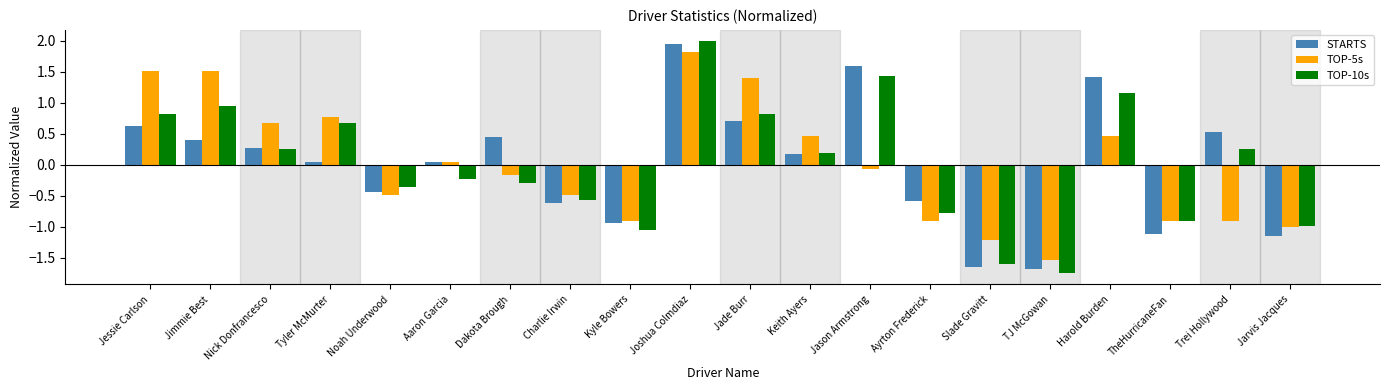

At Jimmie Best, list the series in order from largest to smallest.

TOP-5s, TOP-10s, STARTS